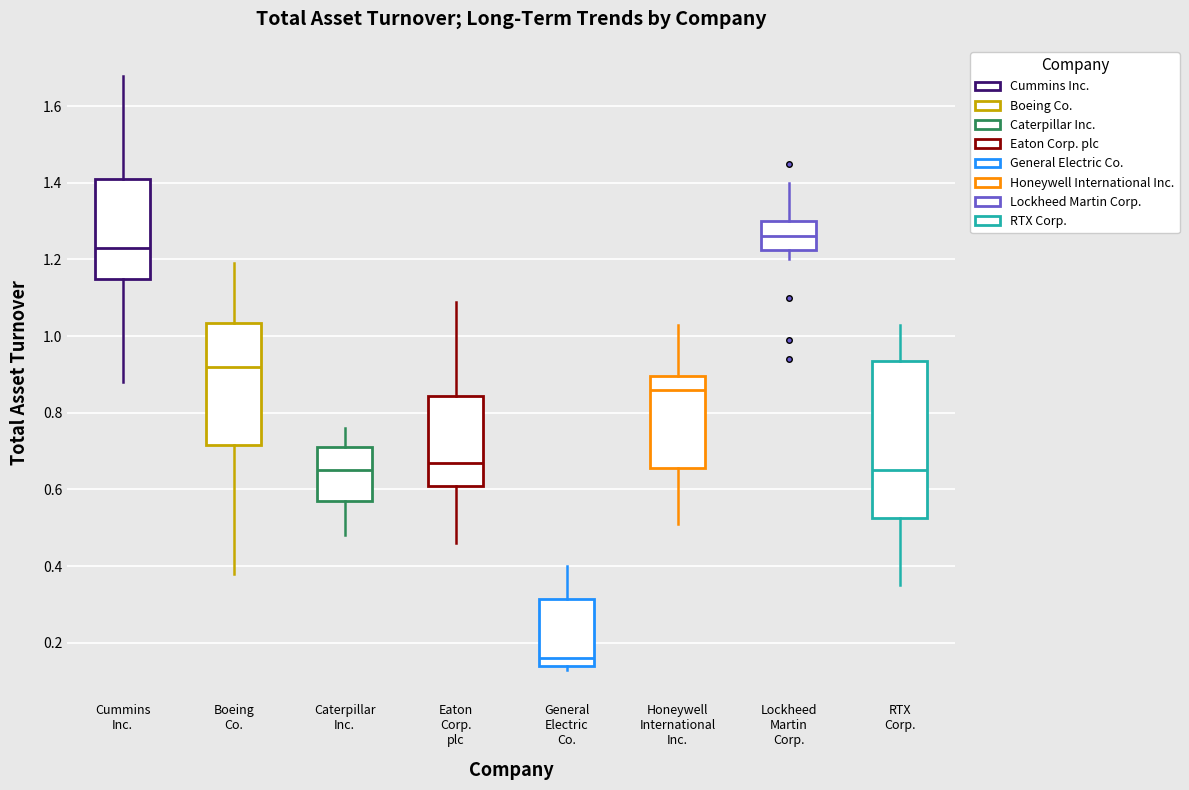

Reading left to right, transcribe this box plot: for each box, give where its median line is, the range the box spans, and where its two whiskers end, as read against the y-axis. The values are not printed on the chart, so give them approximately, as read against the axis.

Cummins Inc.: median 1.24, box 1.16 to 1.42, whiskers 0.88 to 1.68
Boeing Co.: median 0.92, box 0.72 to 1.04, whiskers 0.38 to 1.20
Caterpillar Inc.: median 0.66, box 0.58 to 0.72, whiskers 0.48 to 0.76
Eaton Corp. plc: median 0.68, box 0.62 to 0.84, whiskers 0.46 to 1.10
General Electric Co.: median 0.16, box 0.14 to 0.32, whiskers 0.14 (just below the box's lower edge) to 0.40
Honeywell International Inc.: median 0.86, box 0.66 to 0.90, whiskers 0.52 to 1.04
Lockheed Martin Corp.: median 1.26, box 1.22 to 1.30, whiskers 1.20 to 1.40
RTX Corp.: median 0.66, box 0.52 to 0.94, whiskers 0.36 to 1.04